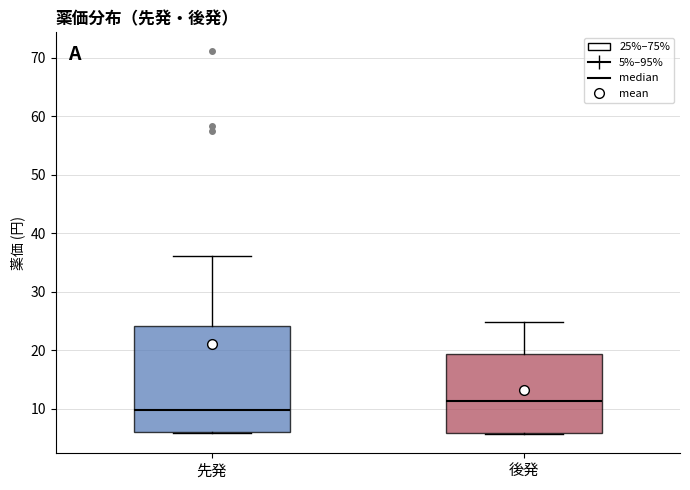

Where does the median line of the box for 先発 sit on the y-axis? The values are not printed on the chart, so give them approximately, as read against the axis.

10